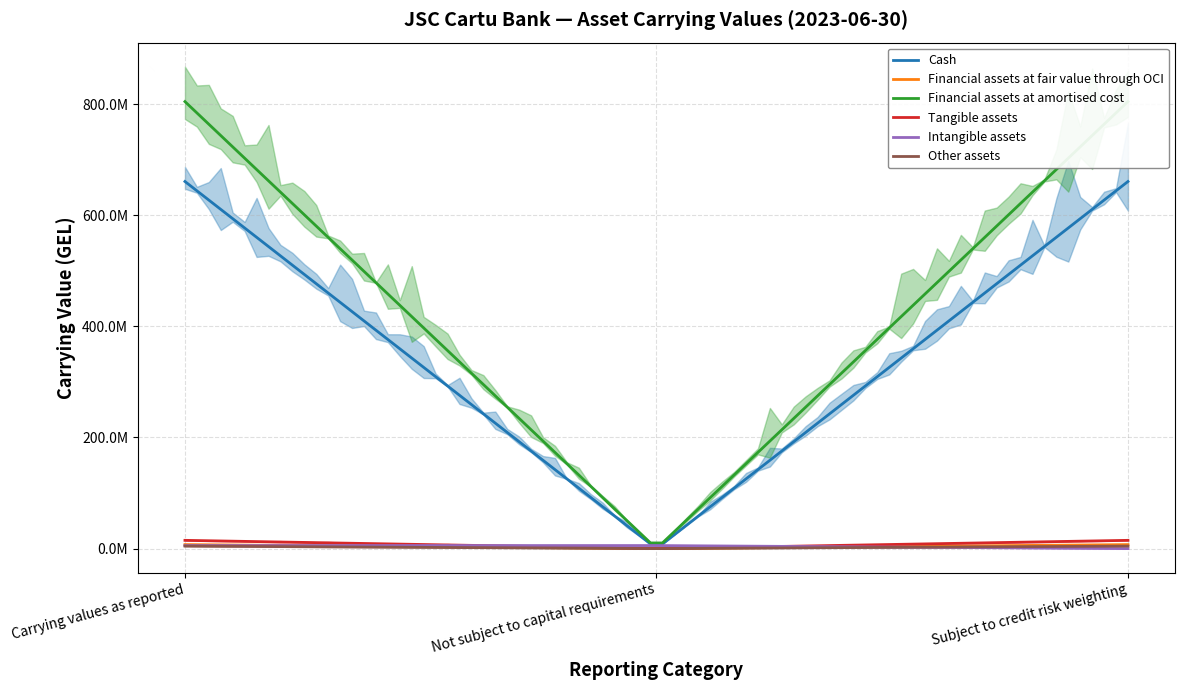

Rank the categories by Financial assets at fair value through OCI value from highest to lowest.

Carrying values as reported, Subject to credit risk weighting, Not subject to capital requirements